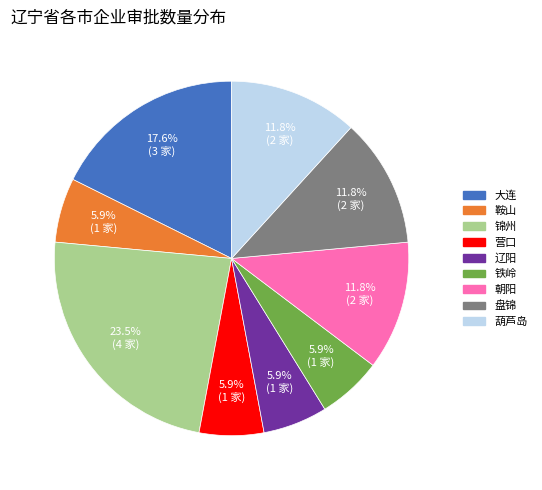

How many segments does this pie chart have?

9